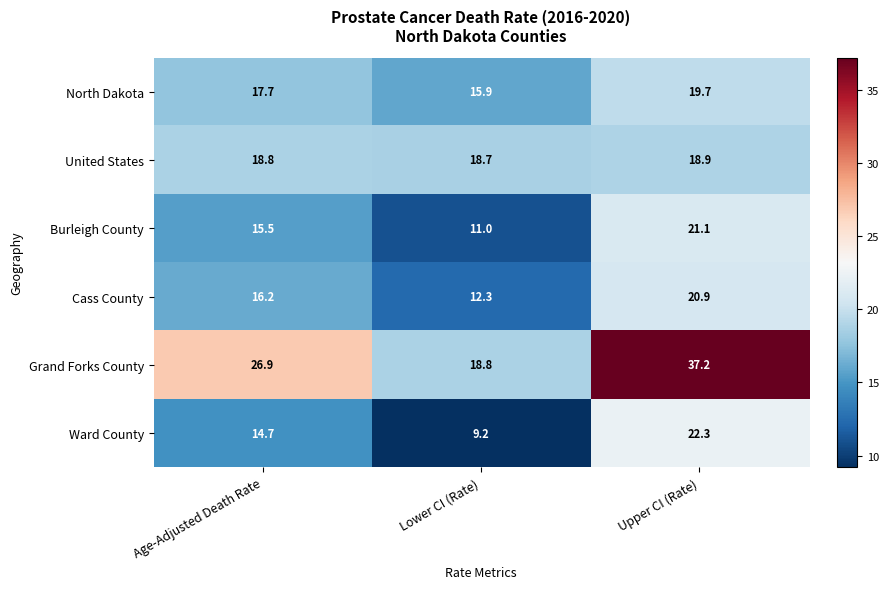

What is the greatest value displayed?

37.2